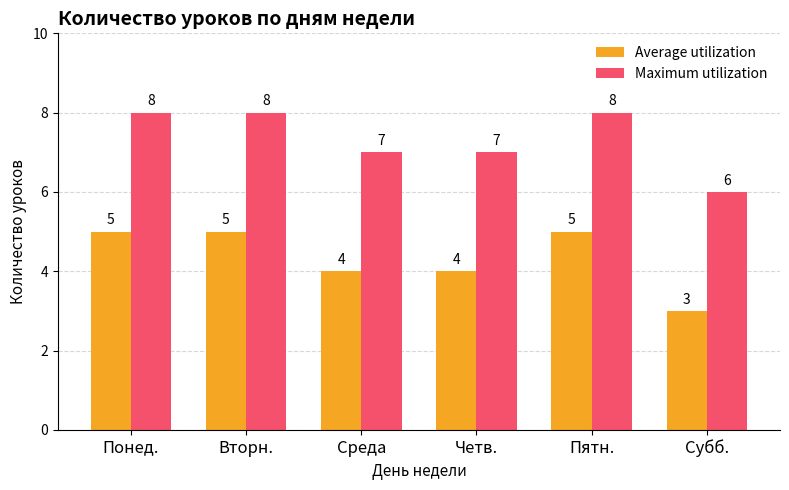

Are the bars horizontal?

No